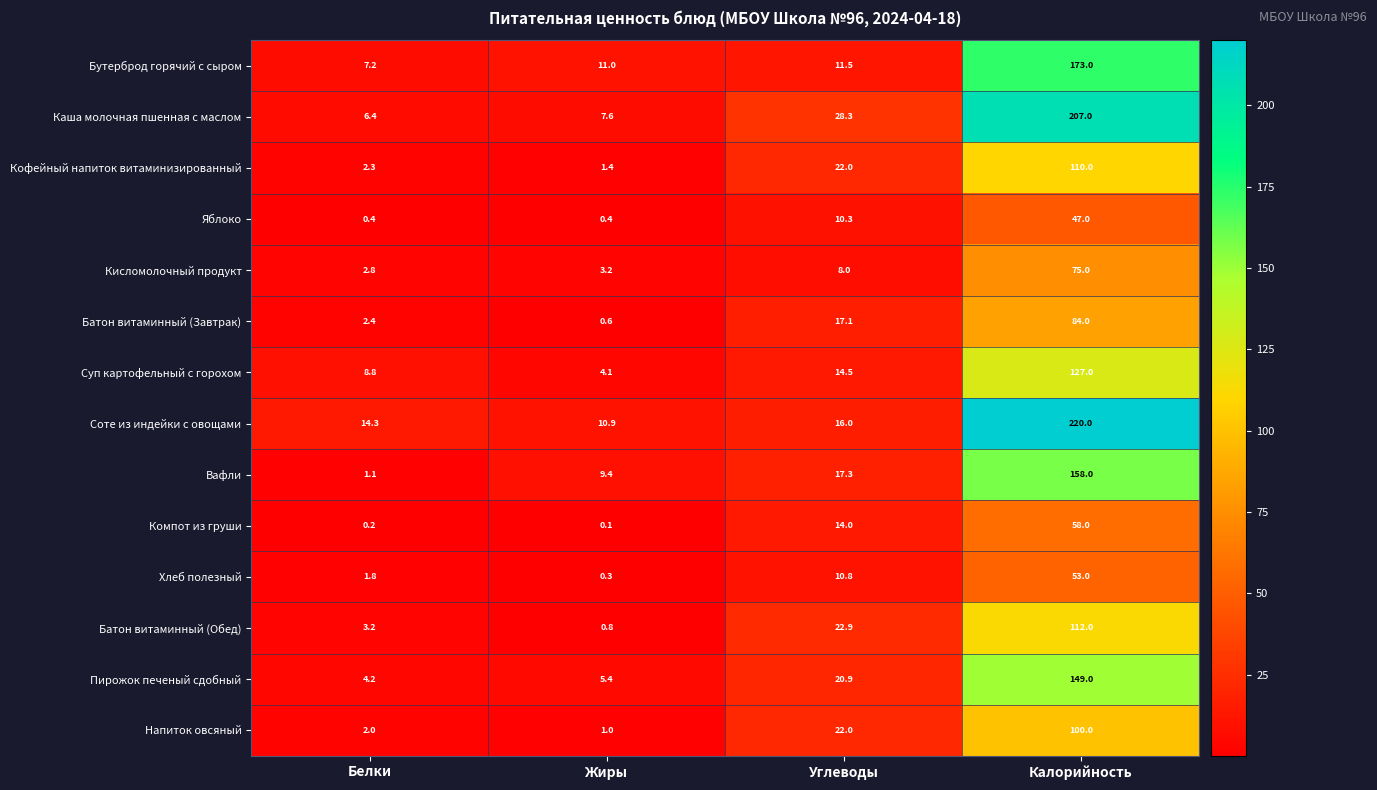

What is the sum of the Хлеб полезный values at Белки and Углеводы?

12.6